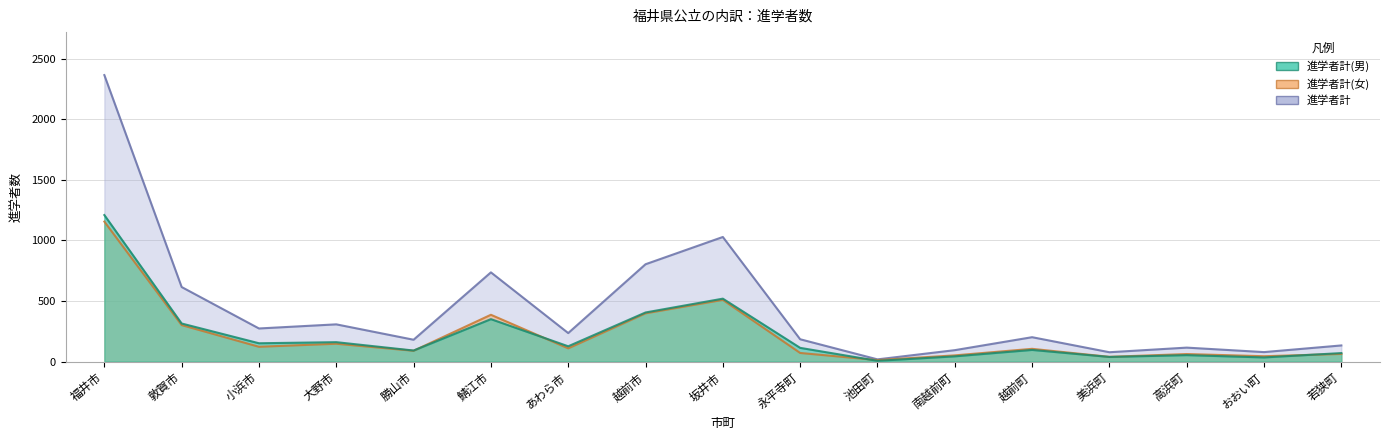

Rank the categories by 進学者計 value from lowest to highest.

池田町, 美浜町, おおい町, 南越前町, 高浜町, 若狭町, 勝山市, 永平寺町, 越前町, あわら市, 小浜市, 大野市, 敦賀市, 鯖江市, 越前市, 坂井市, 福井市